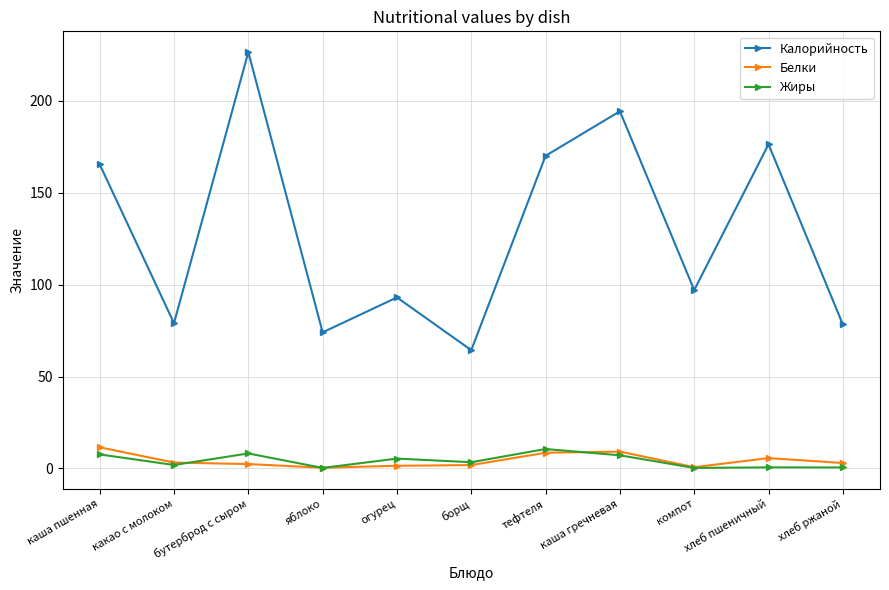

Where does the Белки series first go above 2?

каша пшенная